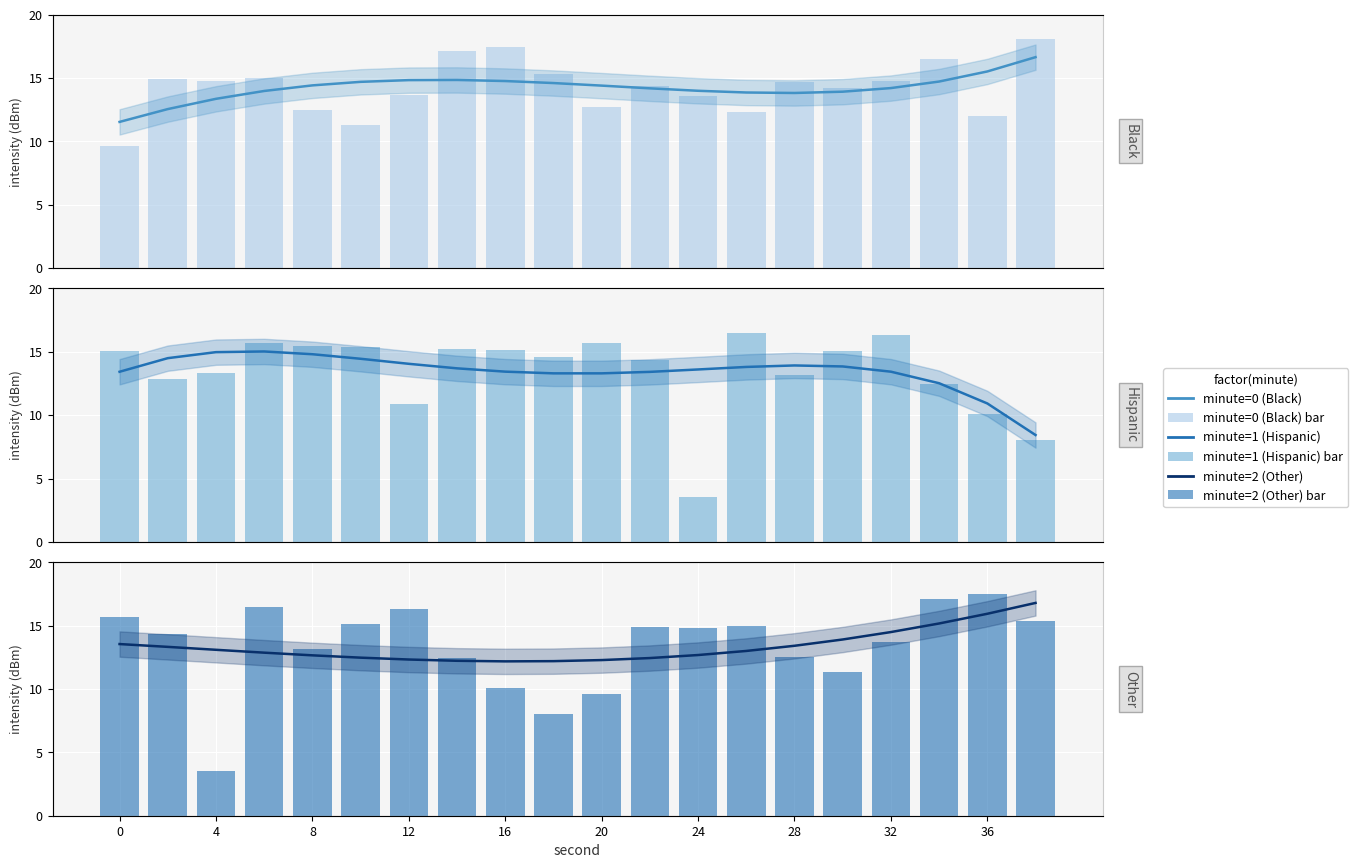

What is the difference between the maximum and minimum values in the minute=2 (Other) series?

4.6